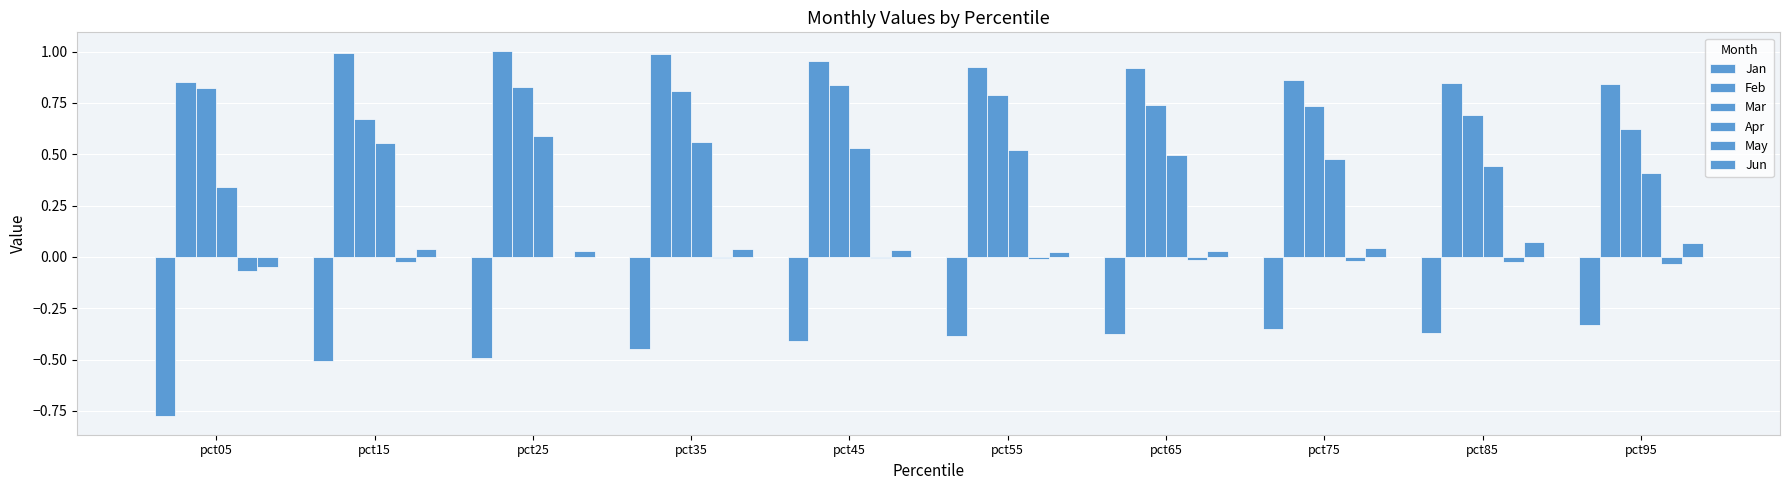

Reading left to right, extract all data points from this chart.

Jan: -0.8	-0.5	-0.5	-0.5	-0.4	-0.4	-0.4	-0.4	-0.4	-0.3
Feb: 0.9	1.0	1.0	1.0	1.0	0.9	0.9	0.9	0.8	0.8
Mar: 0.8	0.7	0.8	0.8	0.8	0.8	0.7	0.7	0.7	0.6
Apr: 0.3	0.6	0.6	0.6	0.5	0.5	0.5	0.5	0.4	0.4
May: -0.1	-0.0	-0.0	-0.0	-0.0	-0.0	-0.0	-0.0	-0.0	-0.0
Jun: -0.0	0.0	0.0	0.0	0.0	0.0	0.0	0.0	0.1	0.1